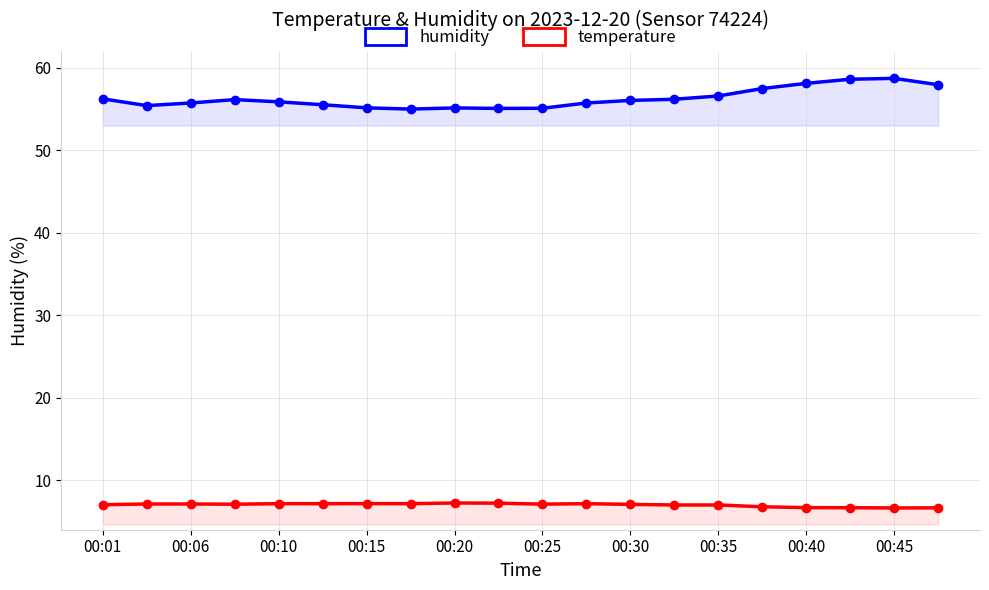

The humidity series shows 58.6 at 17. True or false?

True